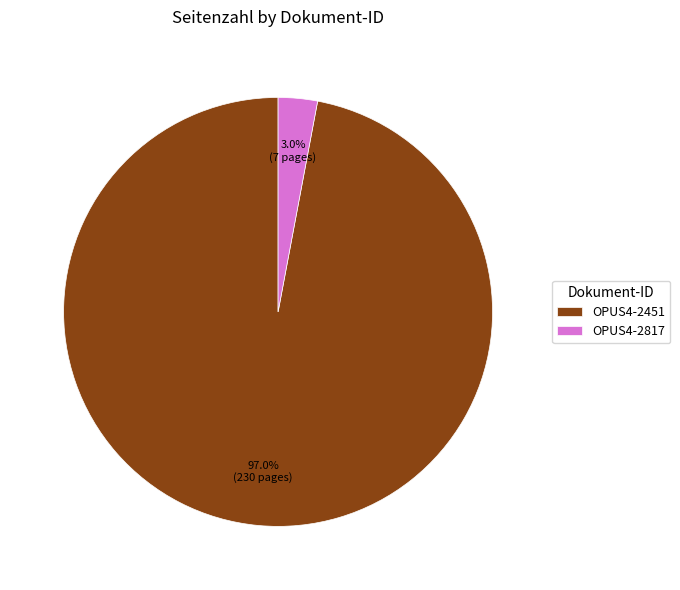

Which slice represents more than half of the pie?

OPUS4-2451